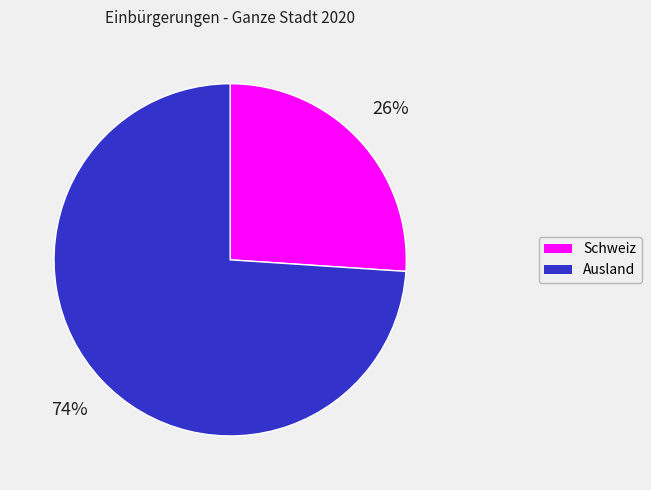

Do Ausland and Schweiz together represent more than half of the pie?

Yes